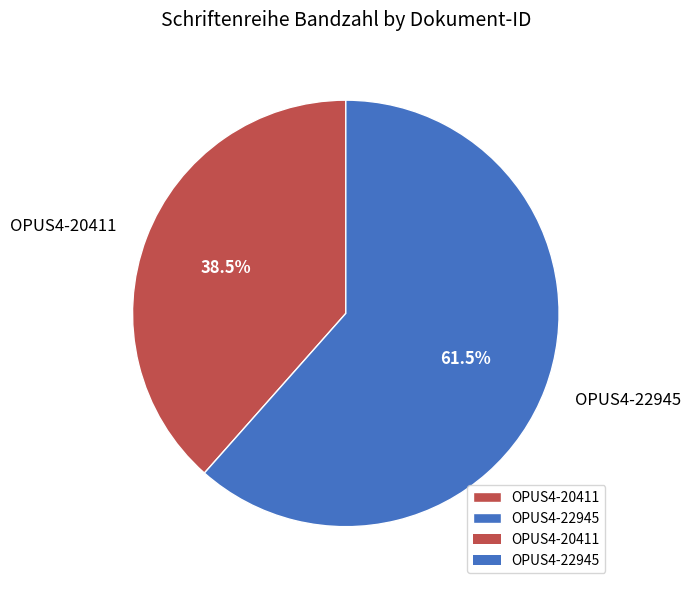

Count the number of slices in the pie.

2